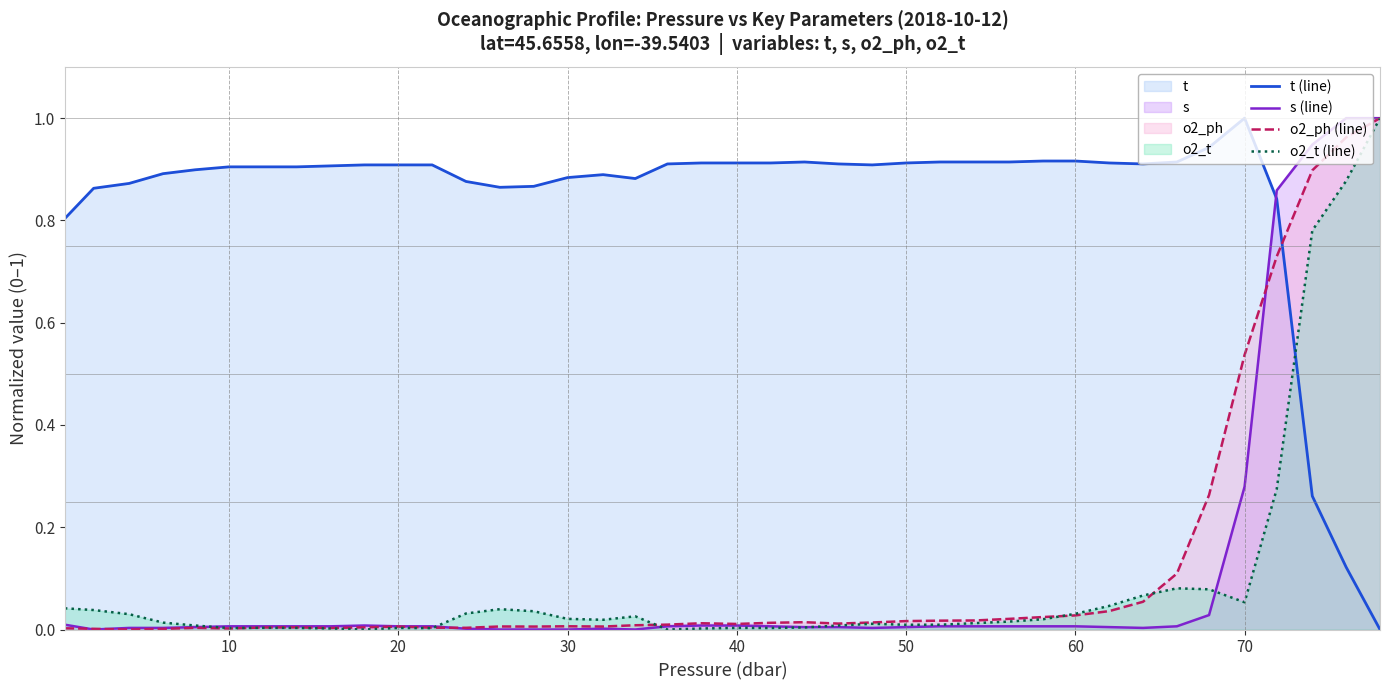

What is the average value of the o2_ph (line) series?

0.1